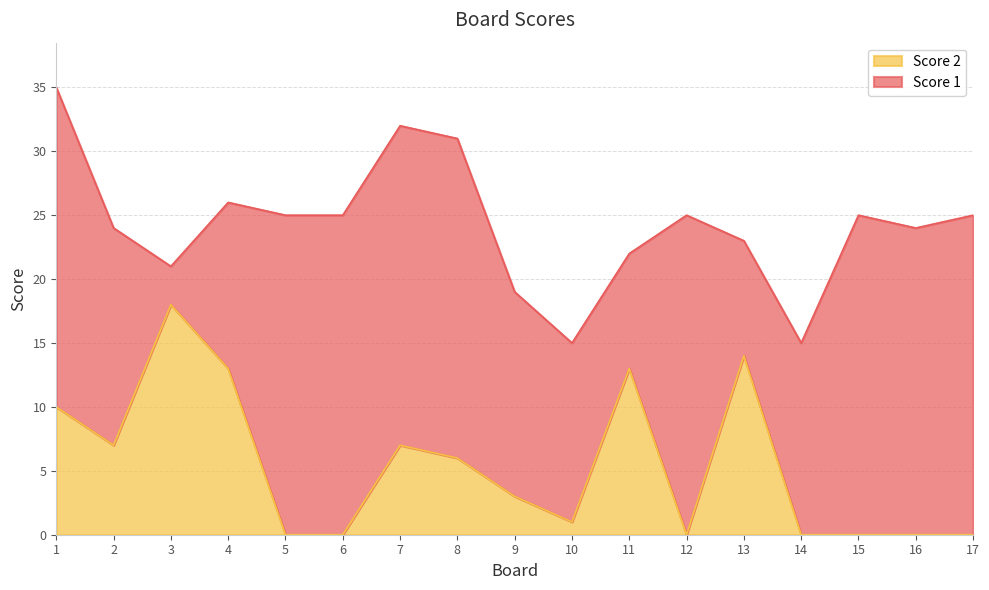

Which category has the lowest value across all series?

5